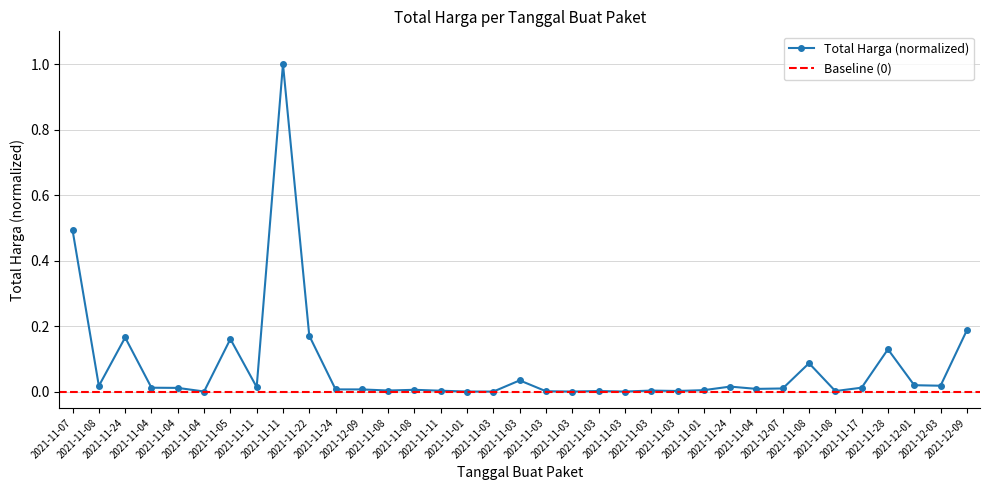

At which category does the chart reach its peak across all series?

2021-11-11